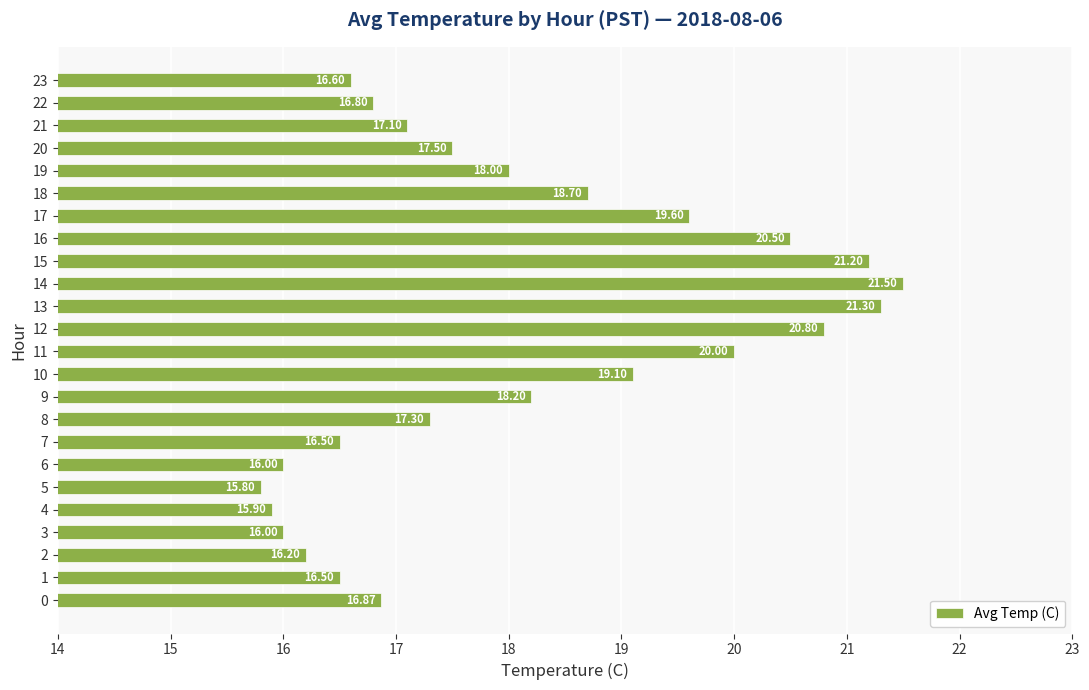

Is it true that the value at 11 is 29.0?

False